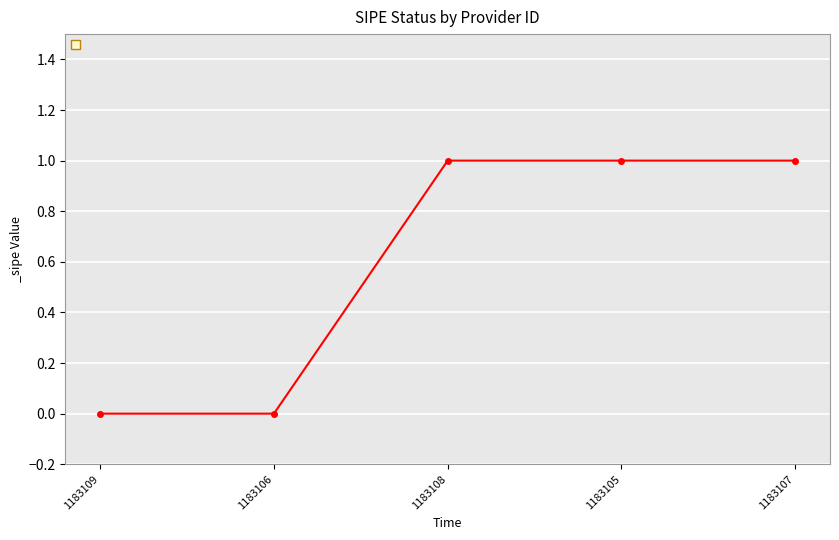

What is the label of the 4th point from the right?

1183106